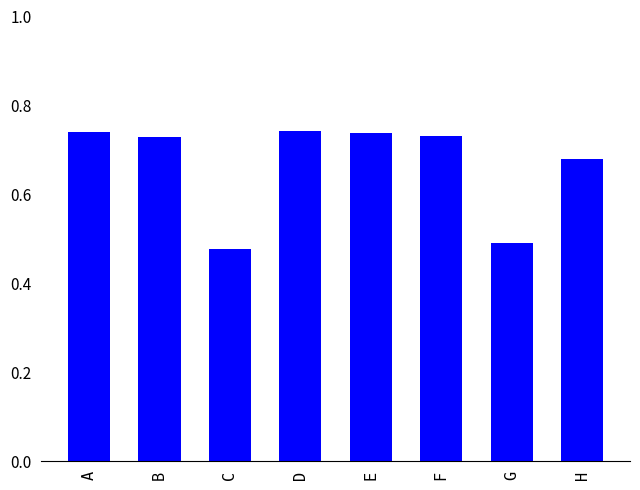

What is the change in value from C to E?

+0.3